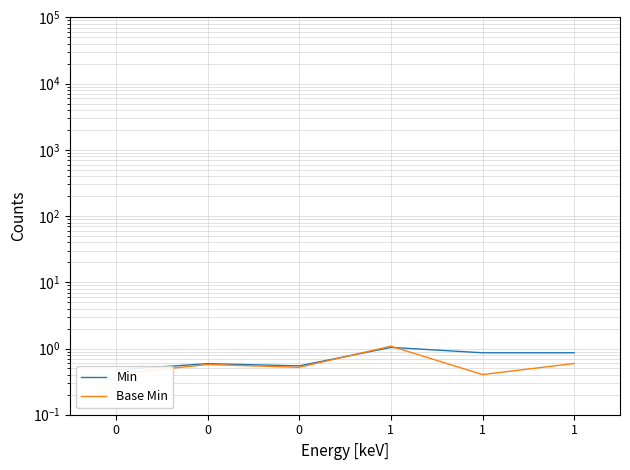

What is the value of the Min point at the 5th from the left?

1.0